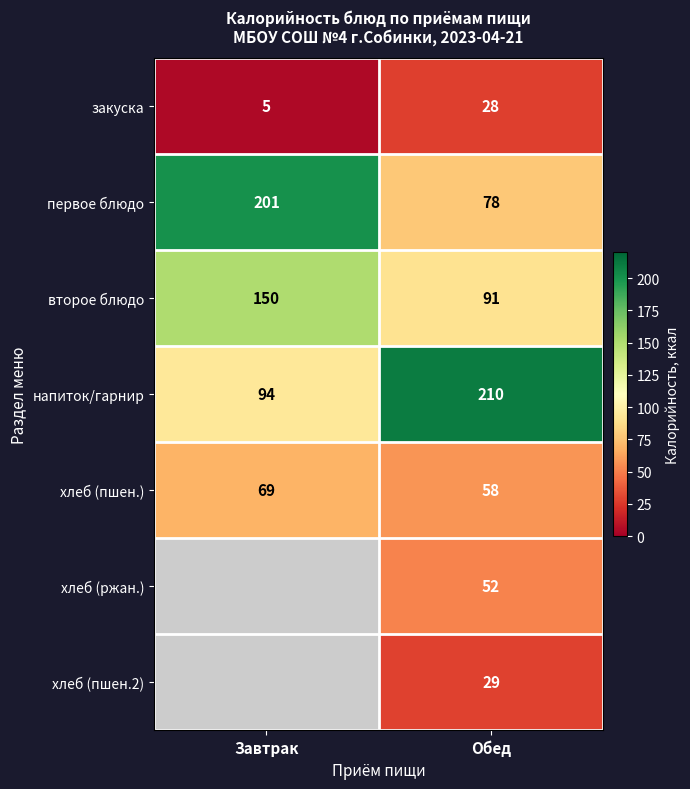

The value of хлеб (ржан.) at Обед is 30. True or false?

False